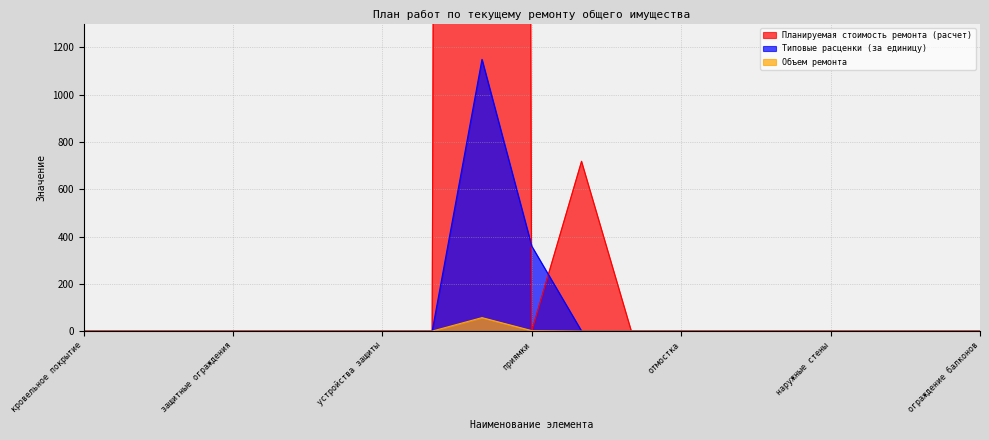

What is the highest value of the Планируемая стоимость ремонта (расчет) series?

65493.1